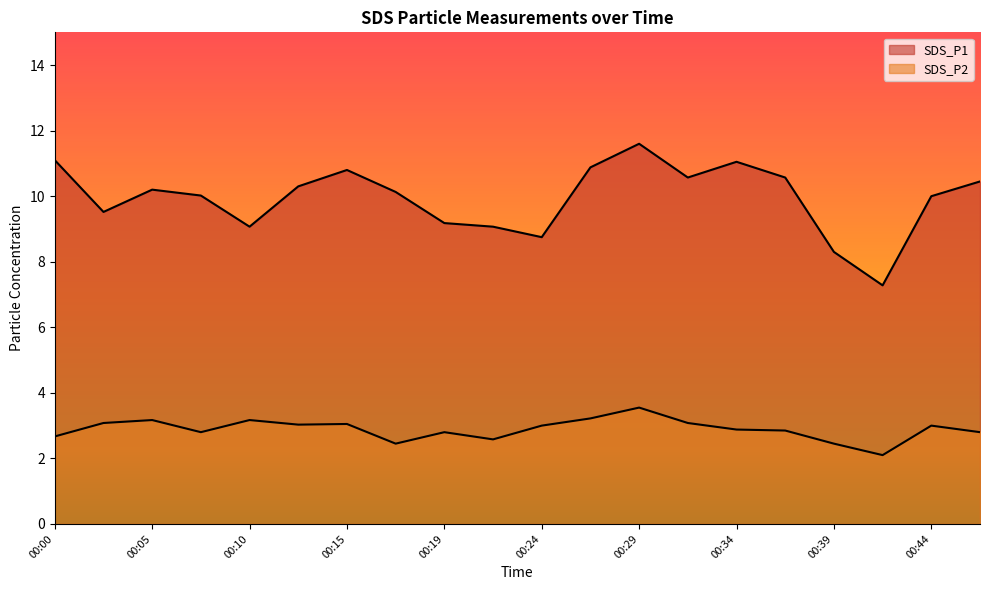

Reading left to right, transcribe all the data shown in this chart.

SDS_P1: 00:00=11.1	00:02=9.5	00:05=10.2	00:07=10.0	00:10=9.1	00:12=10.3	00:15=10.8	00:17=10.1	00:19=9.2	00:22=9.1	00:24=8.8	00:27=10.9	00:29=11.6	00:32=10.6	00:34=11.1	00:36=10.6	00:39=8.3	00:41=7.3	00:44=10.0	00:46=10.4
SDS_P2: 00:00=2.7	00:02=3.1	00:05=3.2	00:07=2.8	00:10=3.2	00:12=3.0	00:15=3.0	00:17=2.5	00:19=2.8	00:22=2.6	00:24=3.0	00:27=3.2	00:29=3.5	00:32=3.1	00:34=2.9	00:36=2.9	00:39=2.5	00:41=2.1	00:44=3.0	00:46=2.8